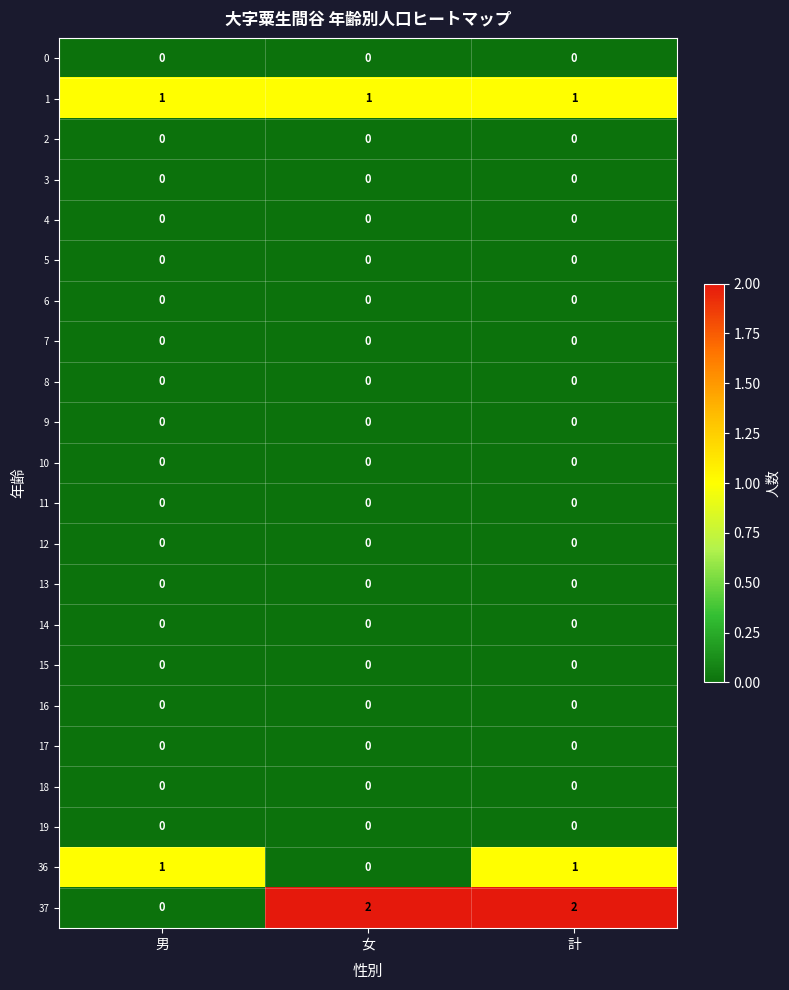

Is it true that 6 equals 0 at 計?

True